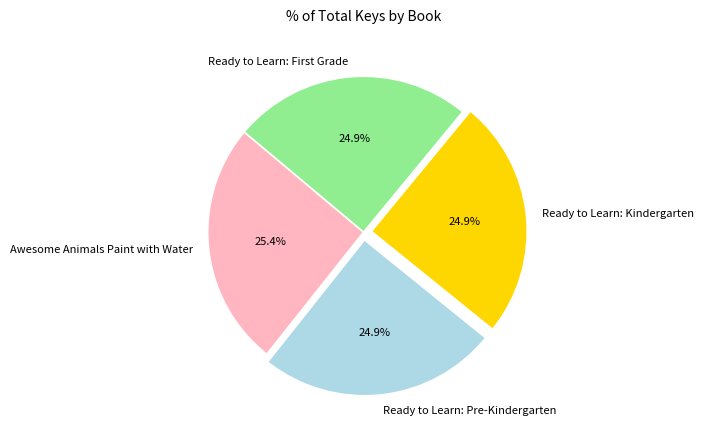

Between Ready to Learn: Kindergarten and Awesome Animals Paint with Water, which is larger?

Awesome Animals Paint with Water